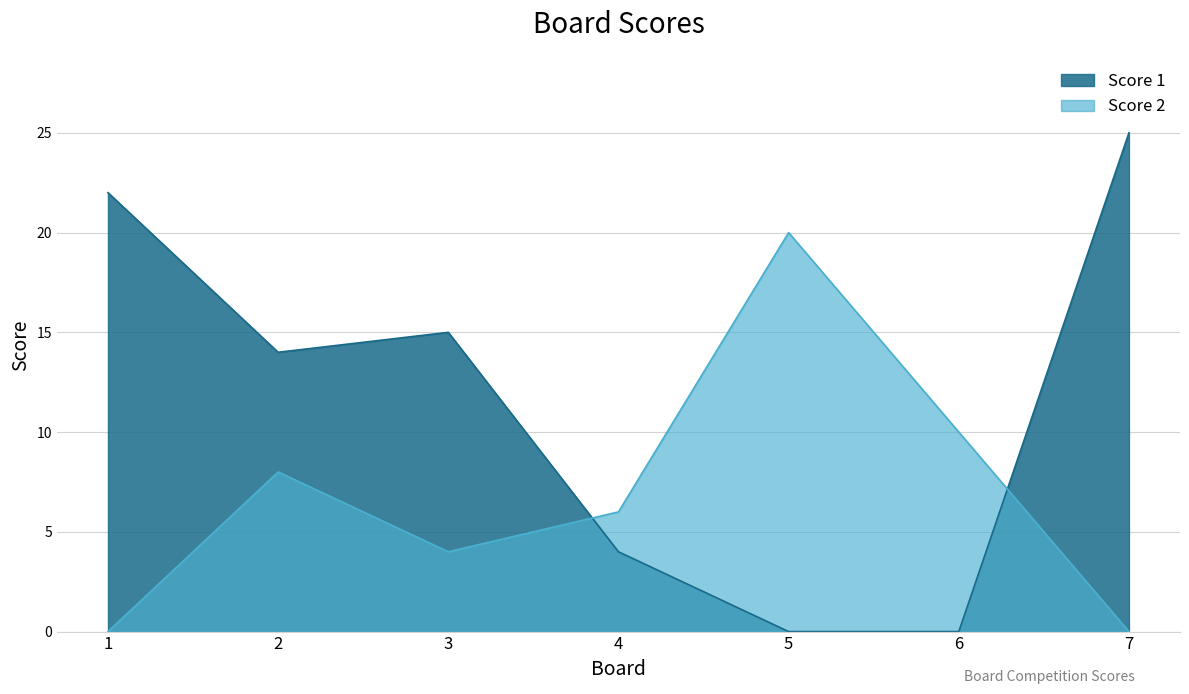

In Score 2, how many points are lower than both neighbors (excluding endpoints)?

1